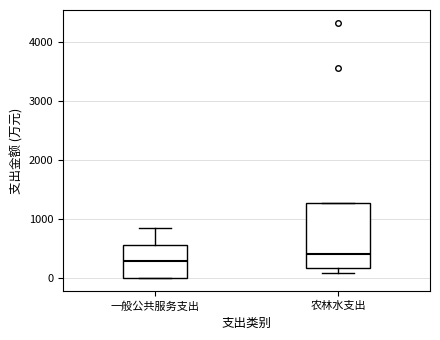

Which box is the tallest, from its lower edge to its upper edge?

农林水支出